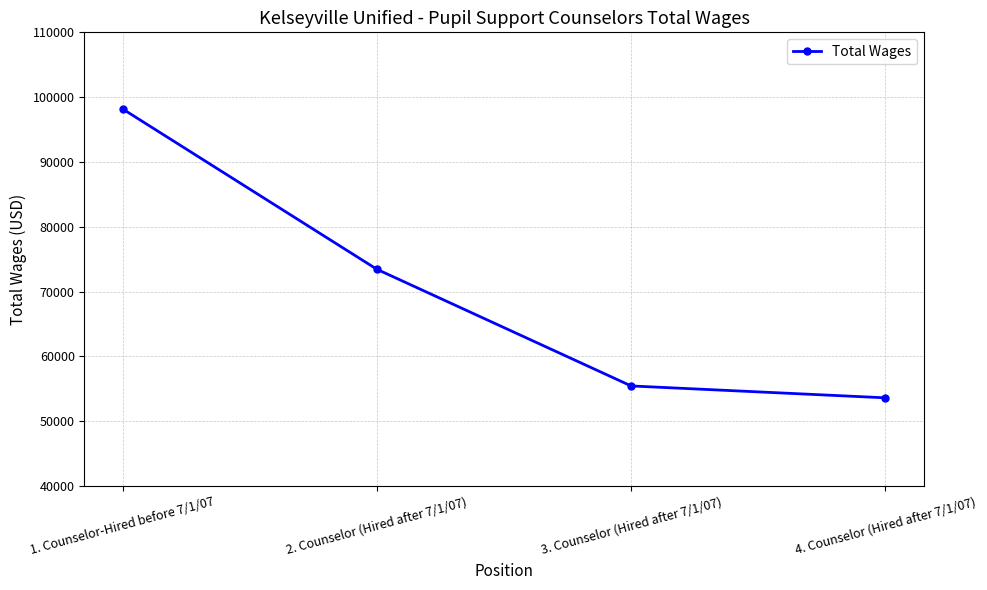

Reading left to right, transcribe all the data shown in this chart.

1. Counselor-Hired before 7/1/07=98179	2. Counselor (Hired after 7/1/07)=73444	3. Counselor (Hired after 7/1/07)=55445	4. Counselor (Hired after 7/1/07)=53612